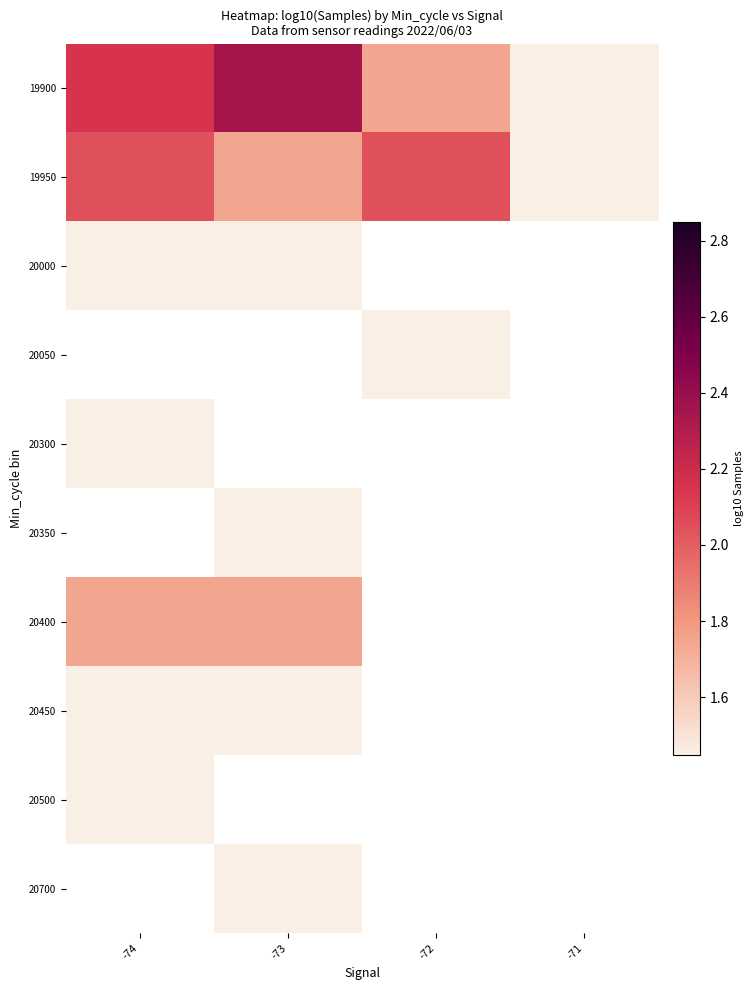

What is the difference between the highest and lowest values at -74?

0.7